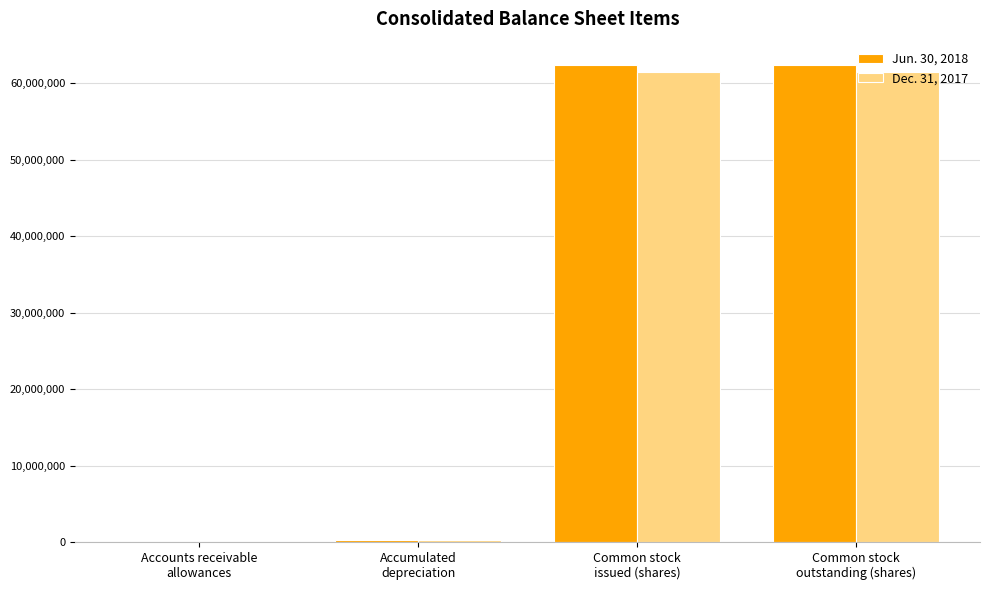

At which label is Jun. 30, 2018 closest to 31180295?

Accumulated
depreciation